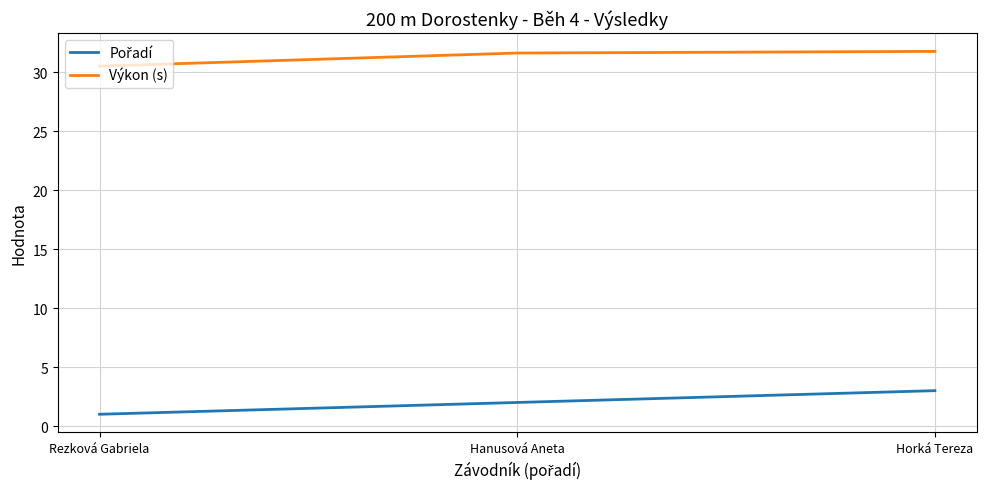

What position from the right is Rezková Gabriela?

3